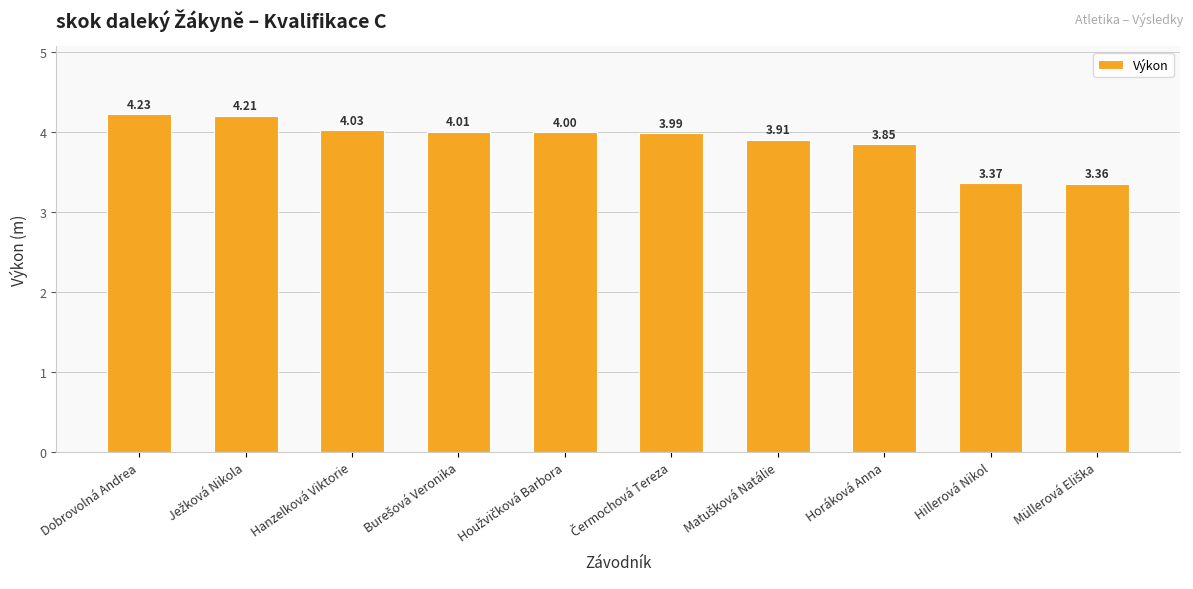

Where does the data first go above 4?

Dobrovolná Andrea